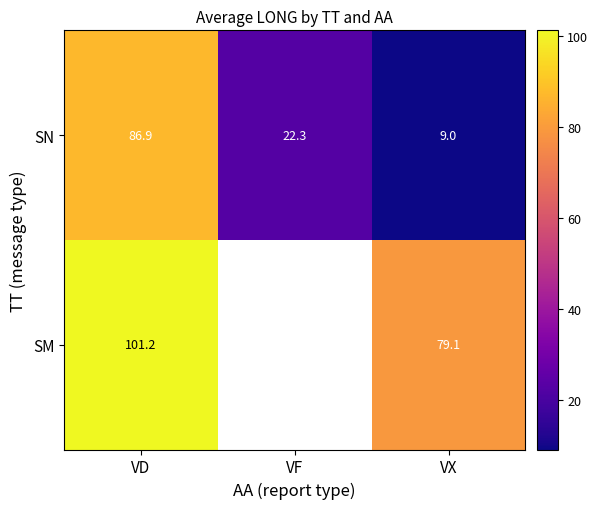

What is the total value across all series at VD?

188.1